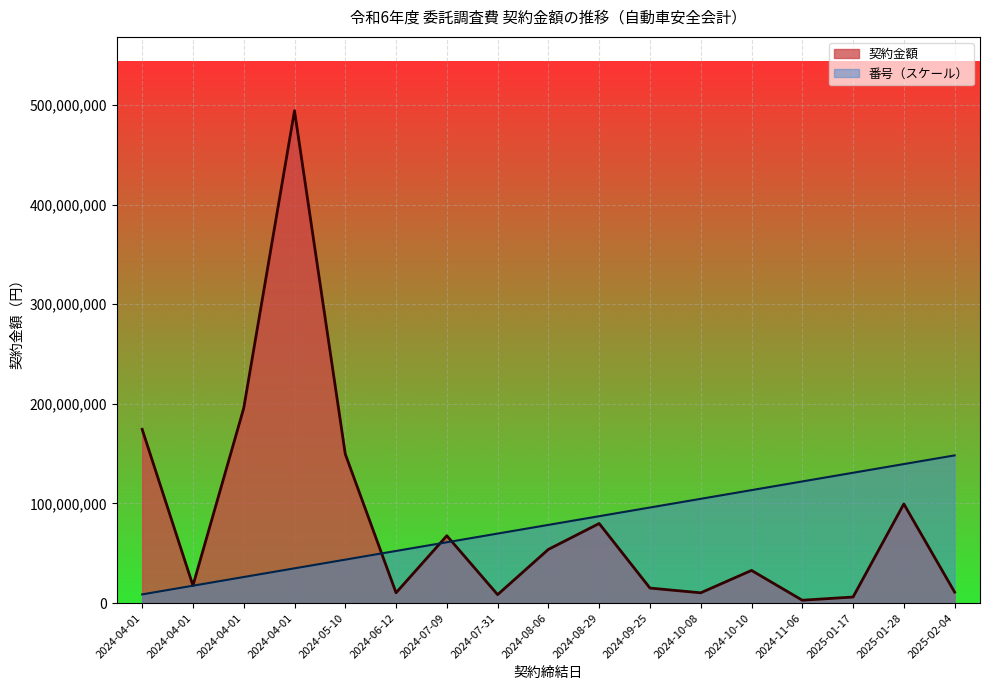

Read the 契約金額 value at 2024-04-01.

195657314.0